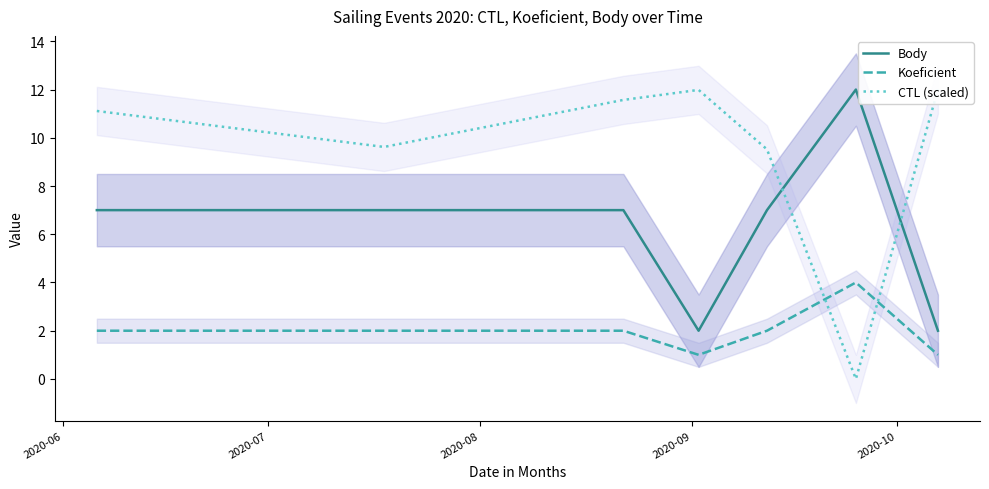

What is the highest value of the Body series?

12